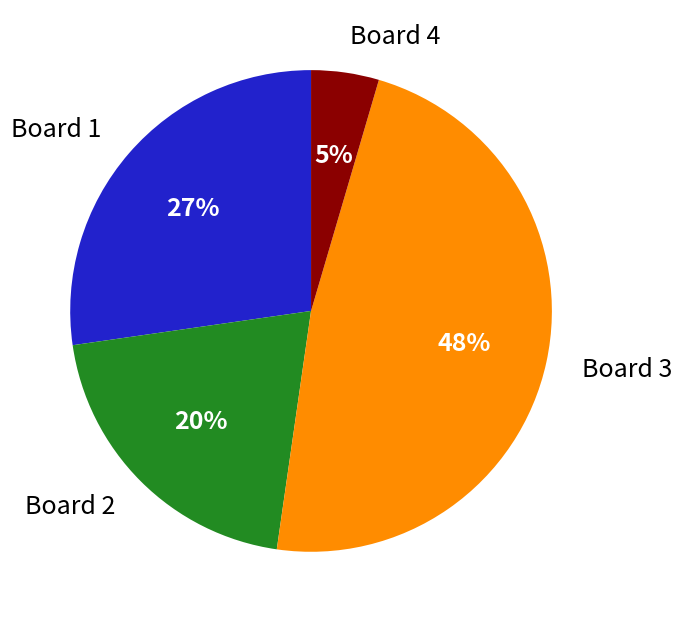

How many segments does this pie chart have?

4